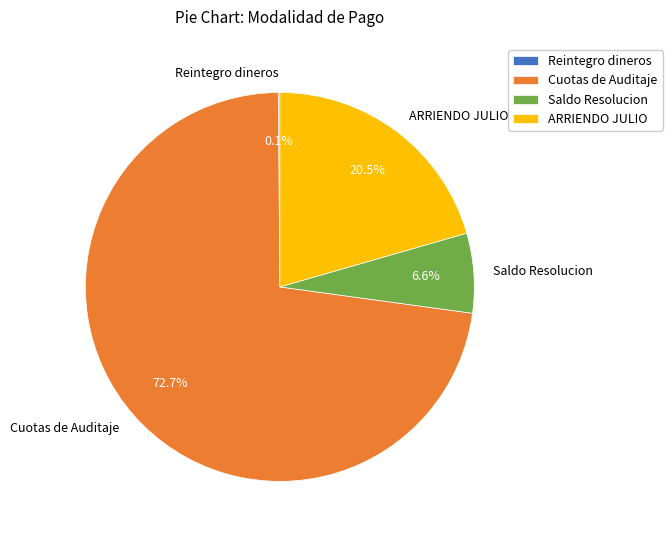

What percentage is the Saldo Resolucion slice, to the nearest percent?

7%